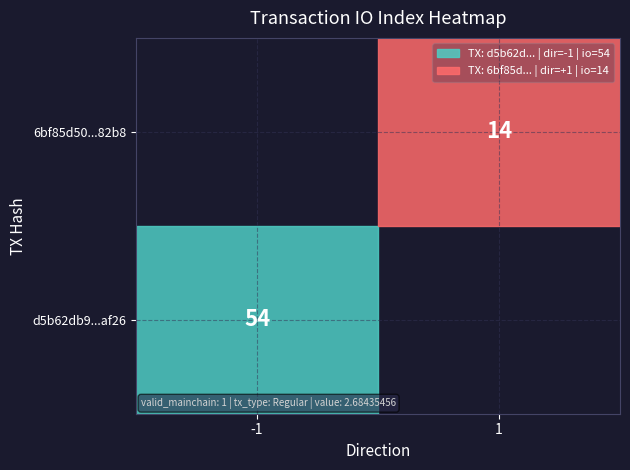

How many distinct data groups are displayed?

2